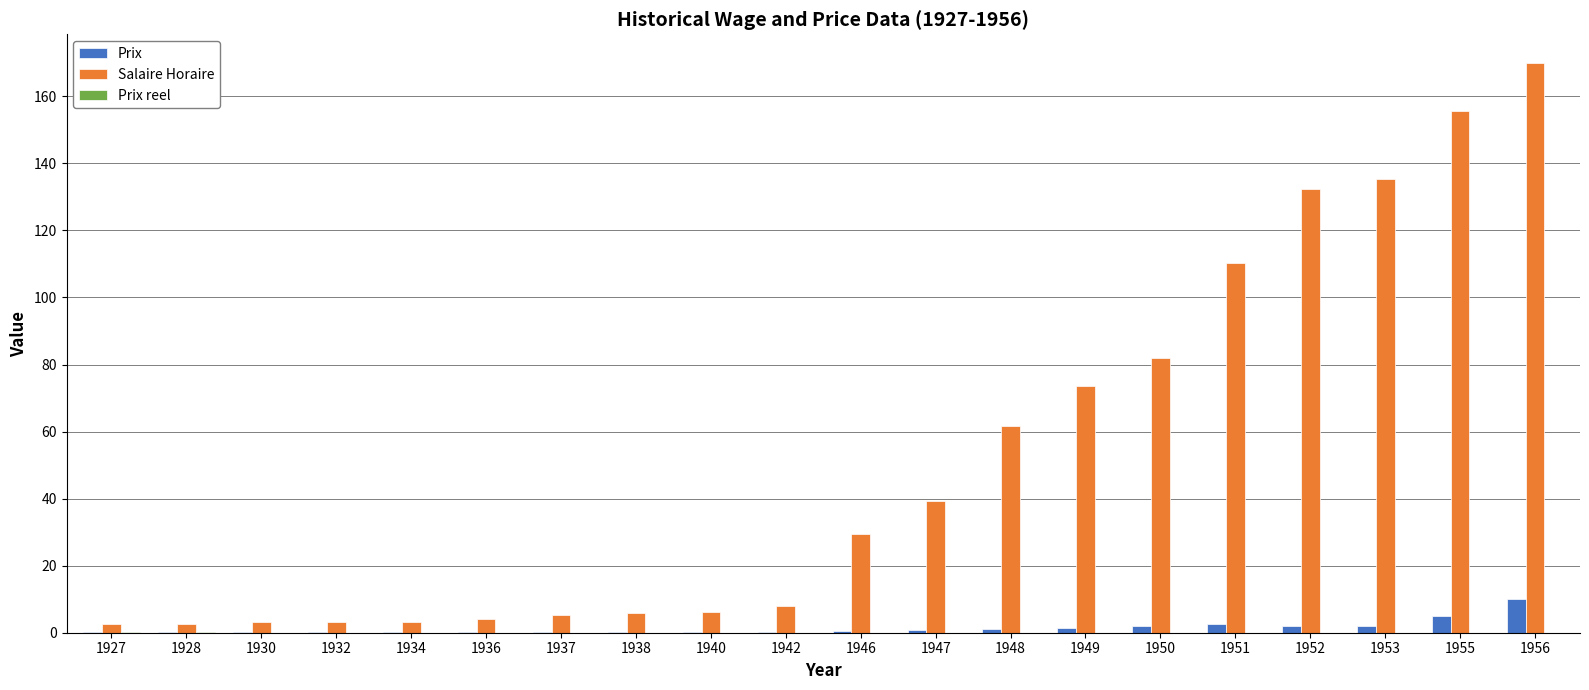

The Salaire Horaire series shows 135.2 at 1953. True or false?

True